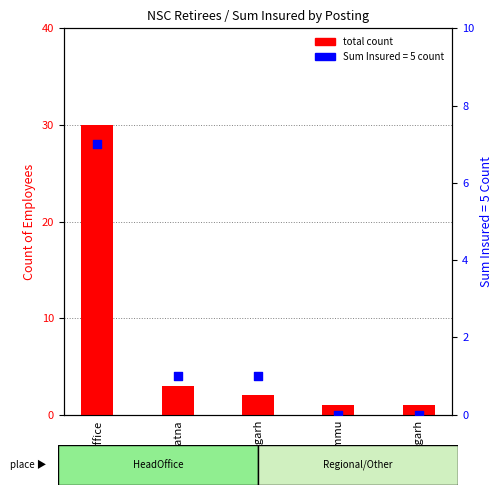

What is the total value across all series at Patna?

4